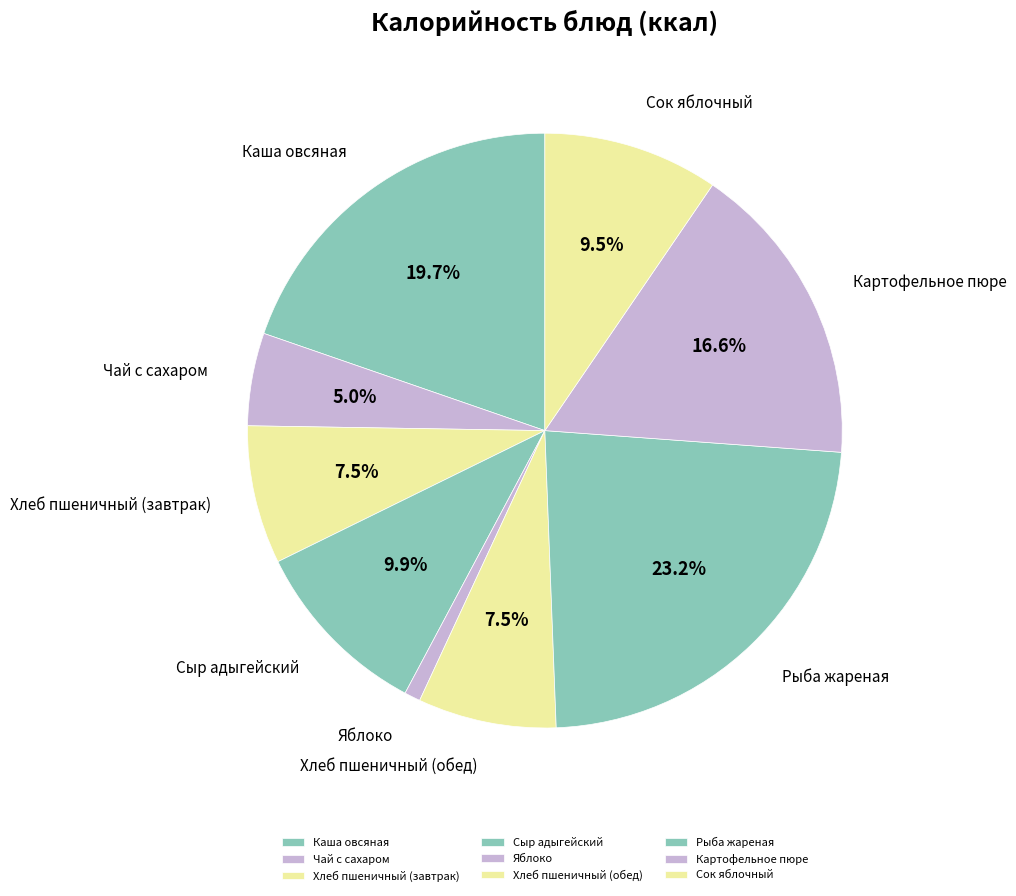

To the nearest percent, what is the combined percentage of Хлеб пшеничный (обед) and Картофельное пюре?

24%